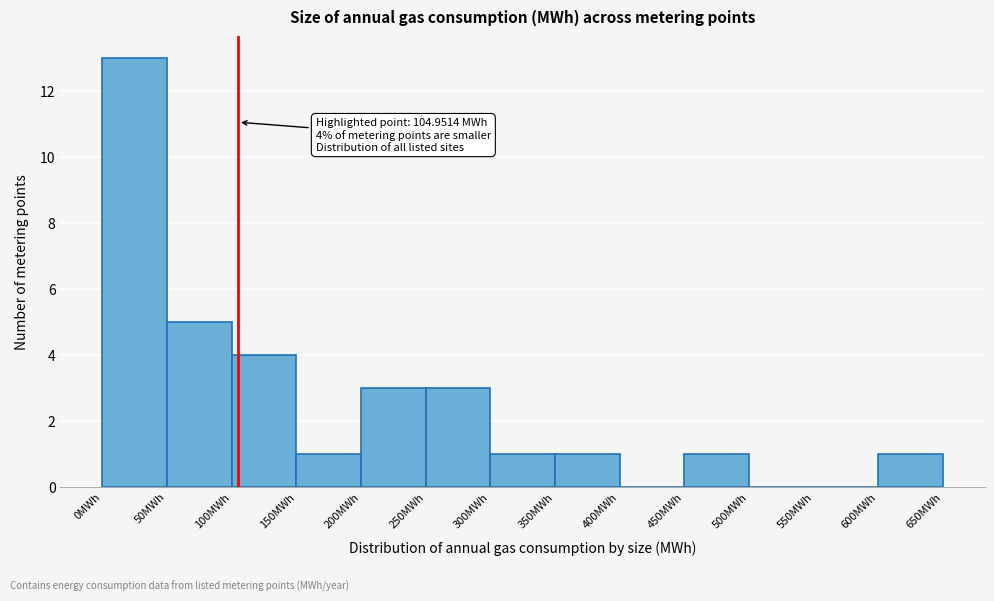

Over which range of the x-axis is the bar tallest?

0 to 50